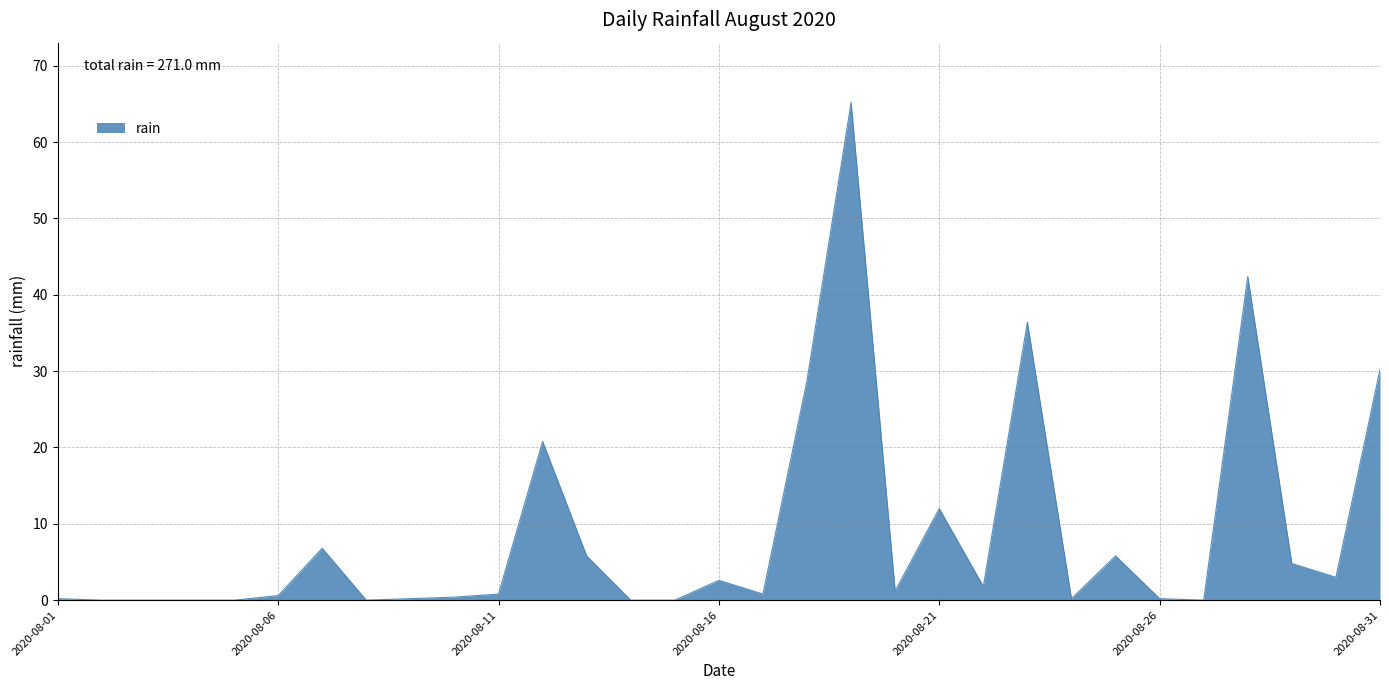

What is the maximum value shown in the chart?

65.2